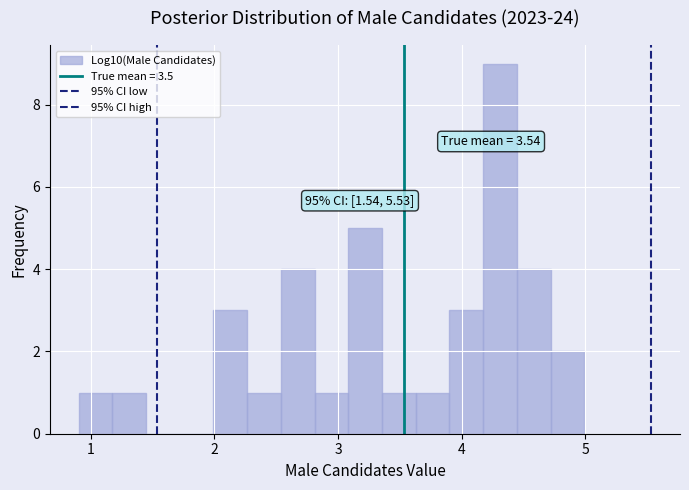

Around what value on the x-axis is the tallest bar? Give the approximate position of its centre, as read against the axis.

4.3